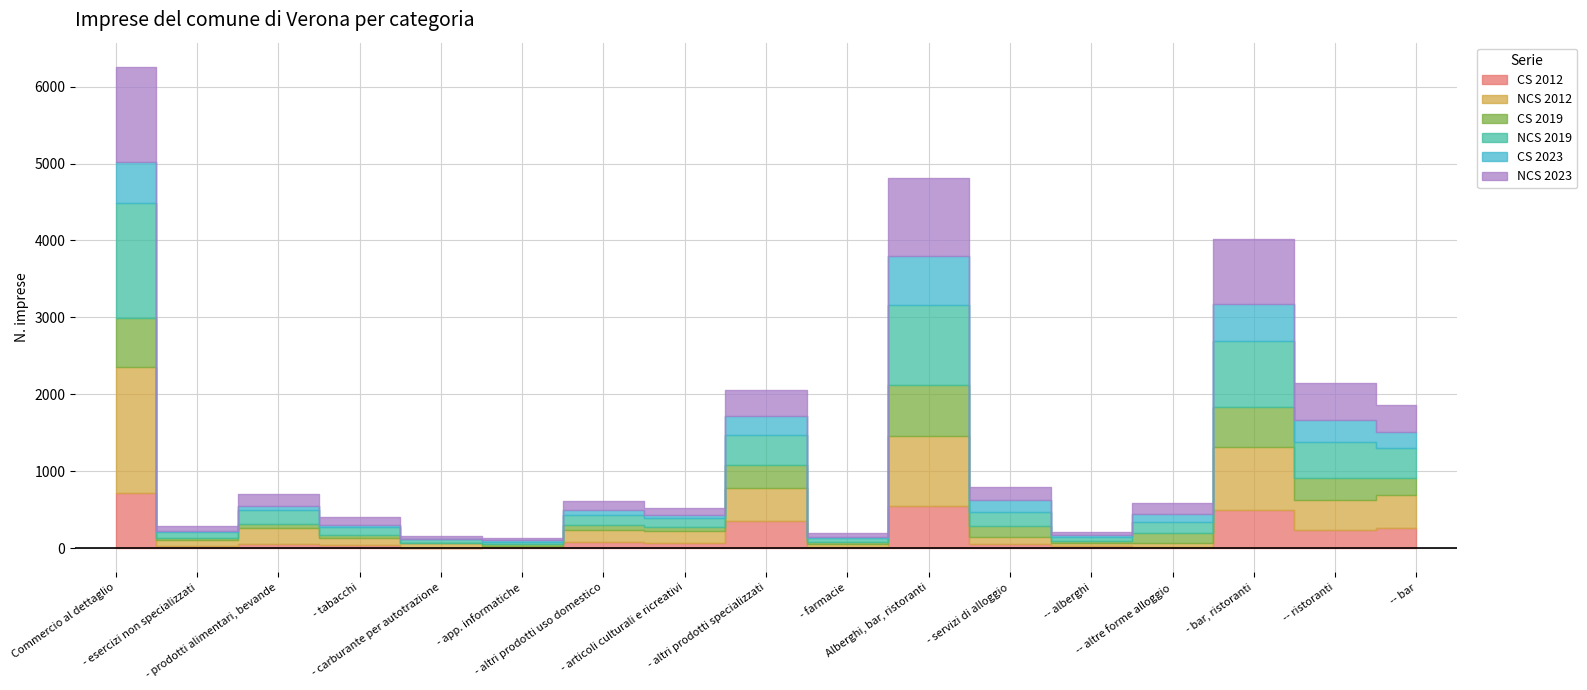

Reading left to right, list all the values displayed in this chart.

CS 2012: 713	34	61	40	1	13	79	70	353	17	553	55	31	24	498	233	265
NCS 2012: 1648	79	202	96	72	20	162	155	434	46	907	88	37	51	819	392	427
CS 2019: 635	24	54	35	1	23	66	56	302	16	667	152	33	119	515	291	224
NCS 2019: 1486	75	185	106	48	32	129	115	382	50	1040	183	41	142	857	465	392
CS 2023: 538	17	48	31	2	21	68	42	252	16	634	144	32	112	490	292	198
NCS 2023: 1237	65	159	99	38	29	116	85	330	59	1015	178	41	137	837	481	356